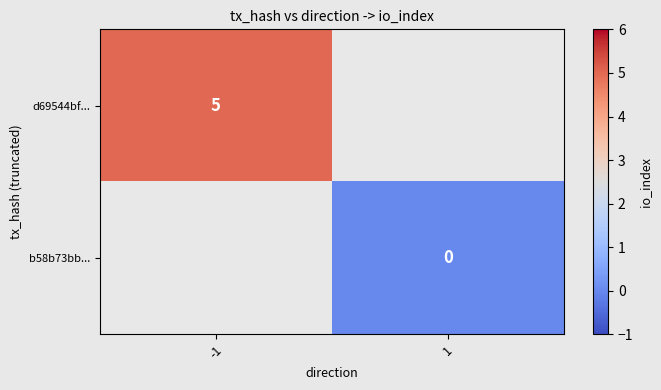

The value of d69544bf... at -1 is 7. True or false?

False